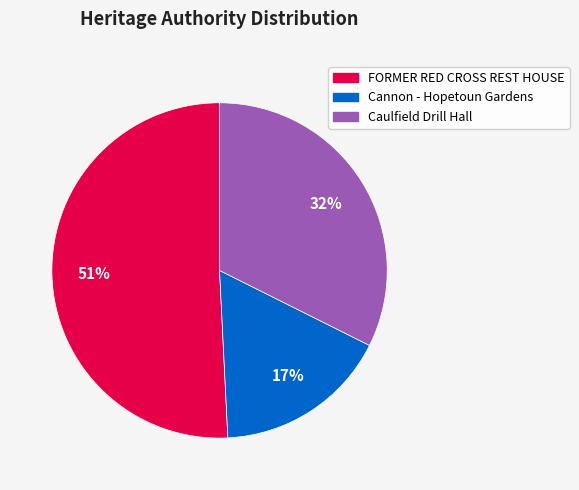

To the nearest percent, what is the combined percentage of Cannon - Hopetoun Gardens and Caulfield Drill Hall?

49%